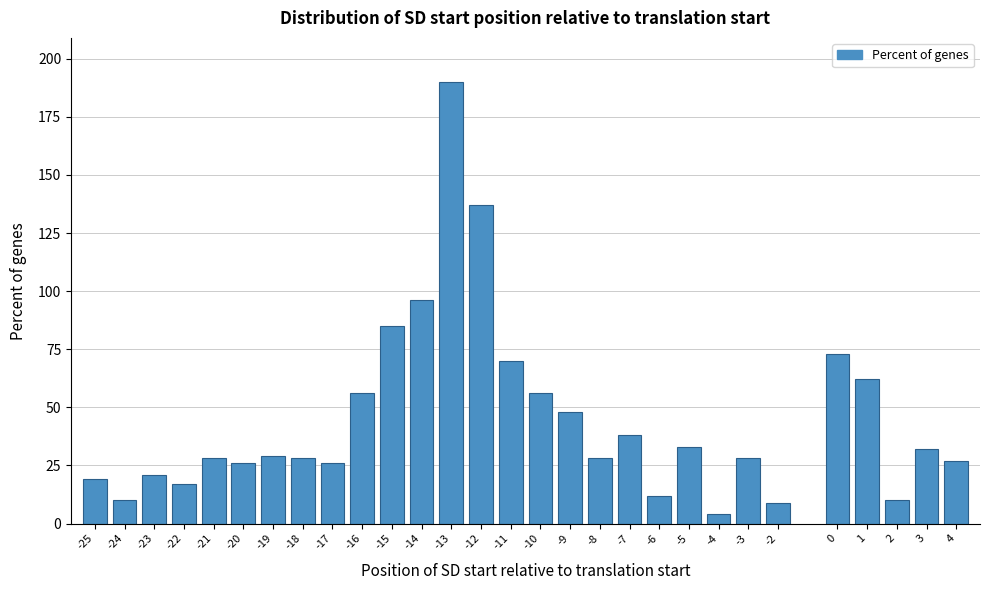

Reading left to right, transcribe all the data shown in this chart.

19	10	21	17	28	26	29	28	26	56	85	96	190	137	70	56	48	28	38	12	33	4	28	9	73	62	10	32	27